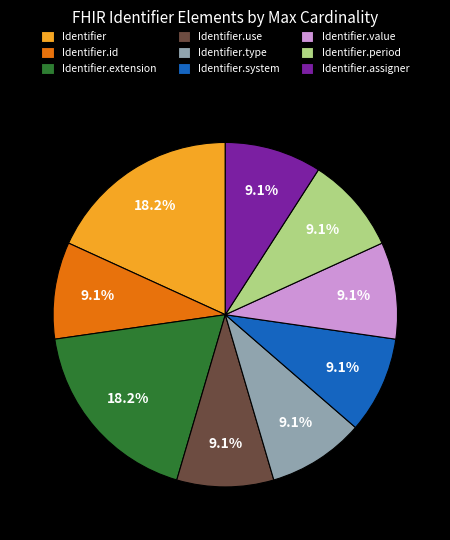

How many slices are in this pie chart?

9